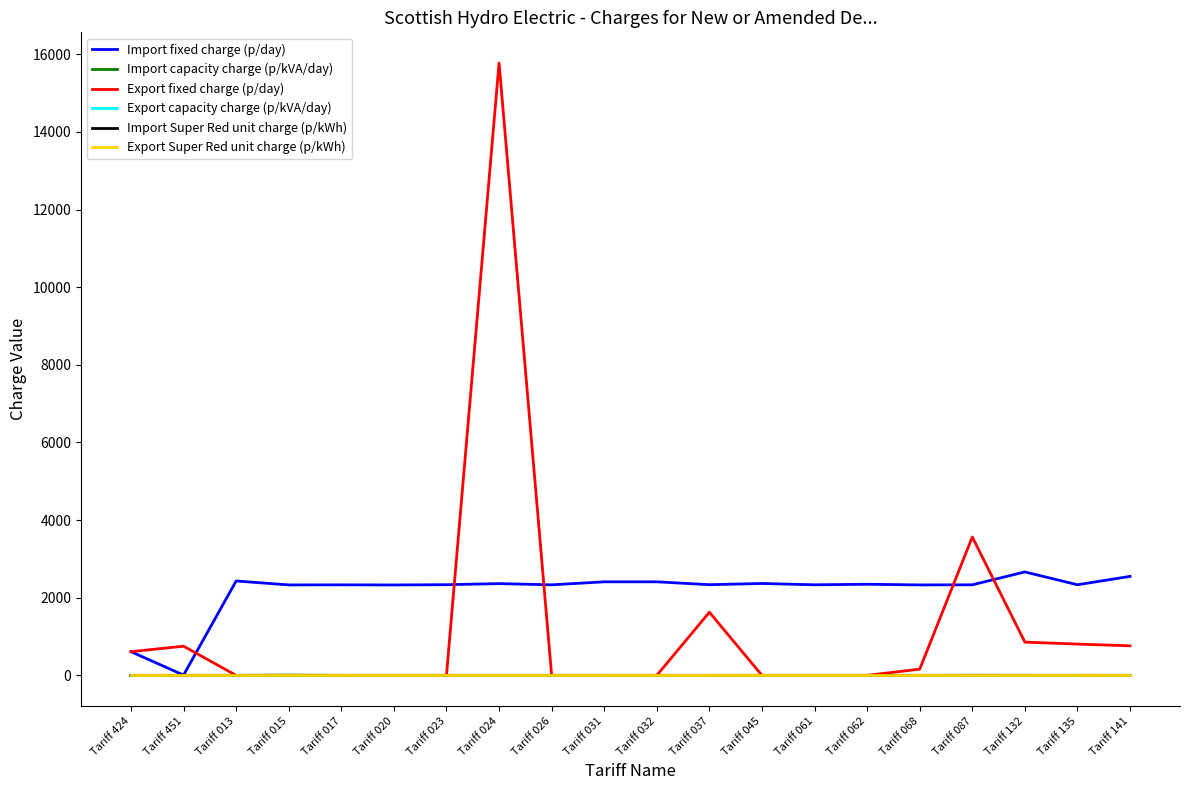

At which category is the sum across all series the highest?

Tariff 024